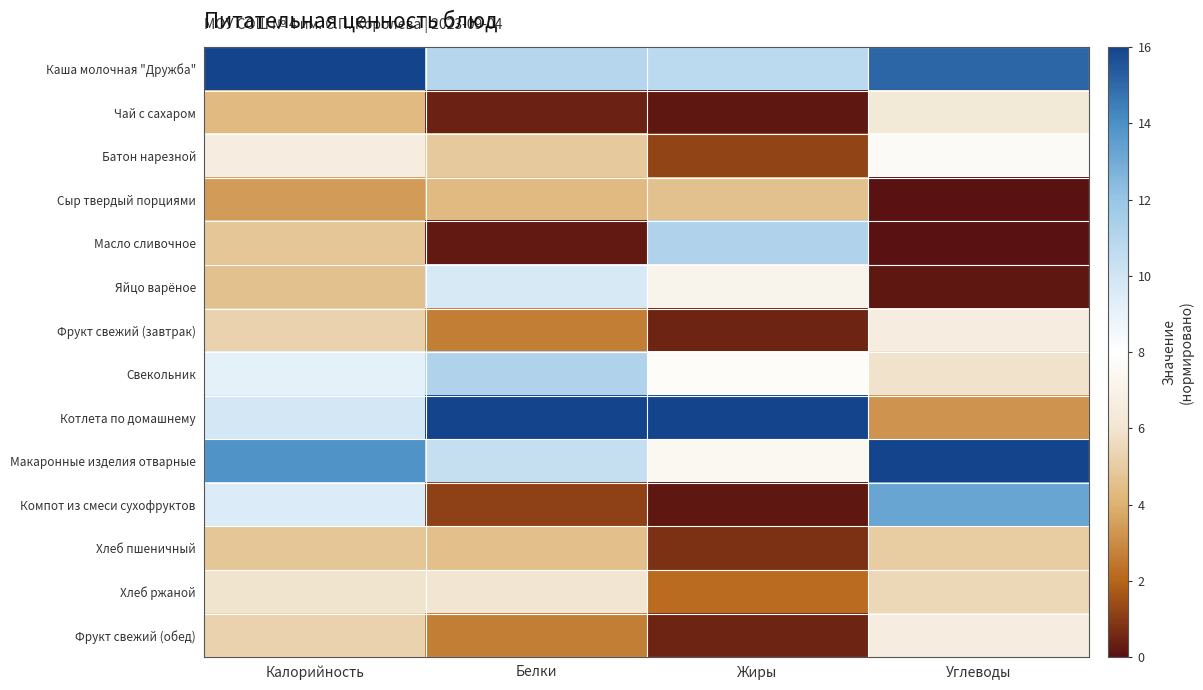

What is the greatest value displayed?

16.0